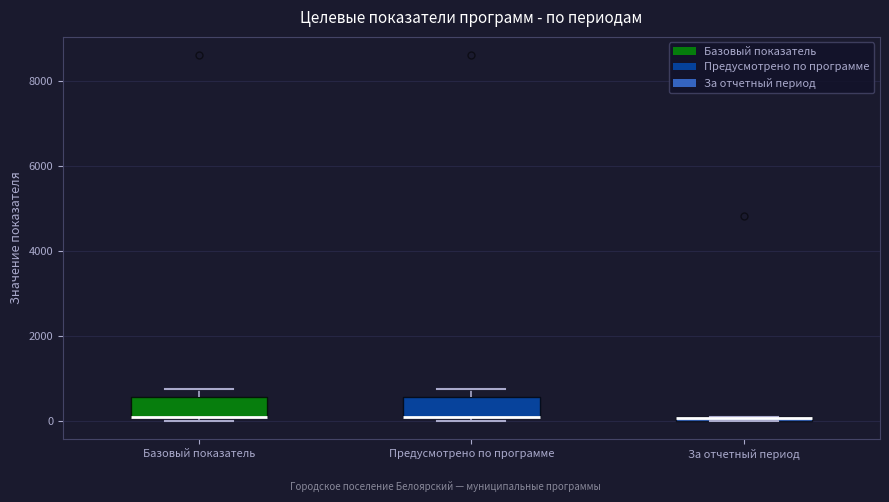

Where is the lower edge of the box for За отчетный период on the y-axis? The values are not printed on the chart, so give them approximately, as read against the axis.

0